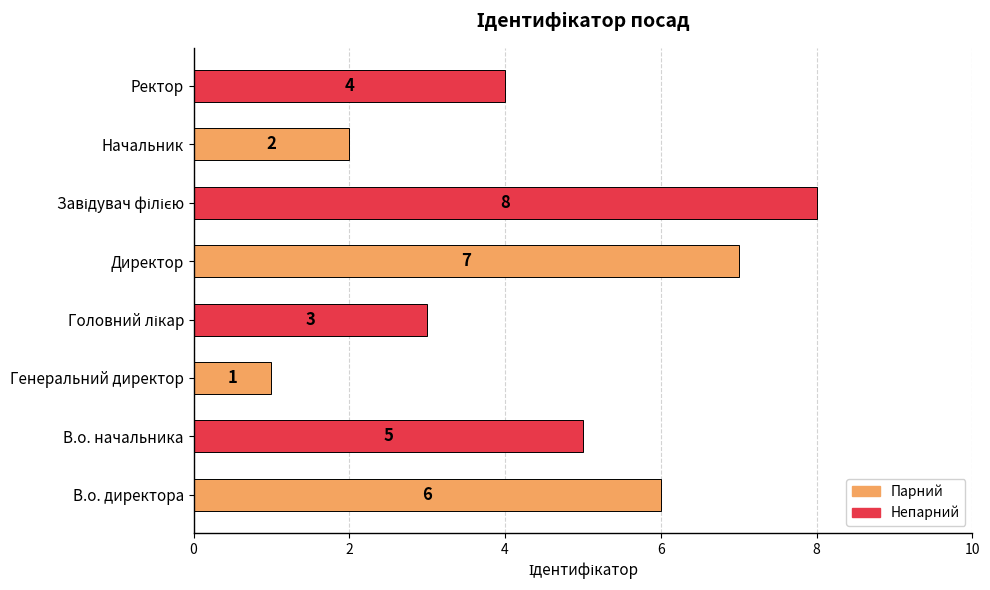

What is the difference between the maximum and minimum values?

7